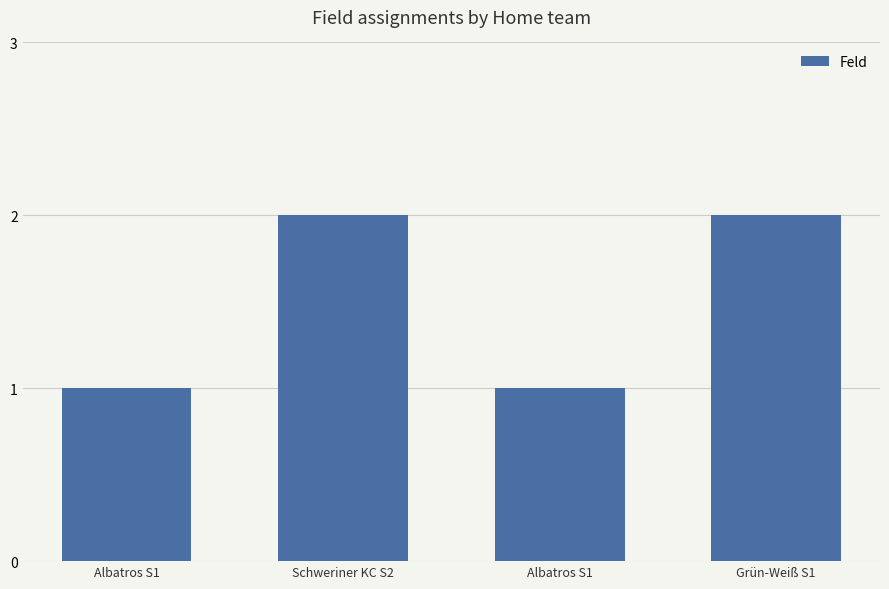

How many values are below 2?

2